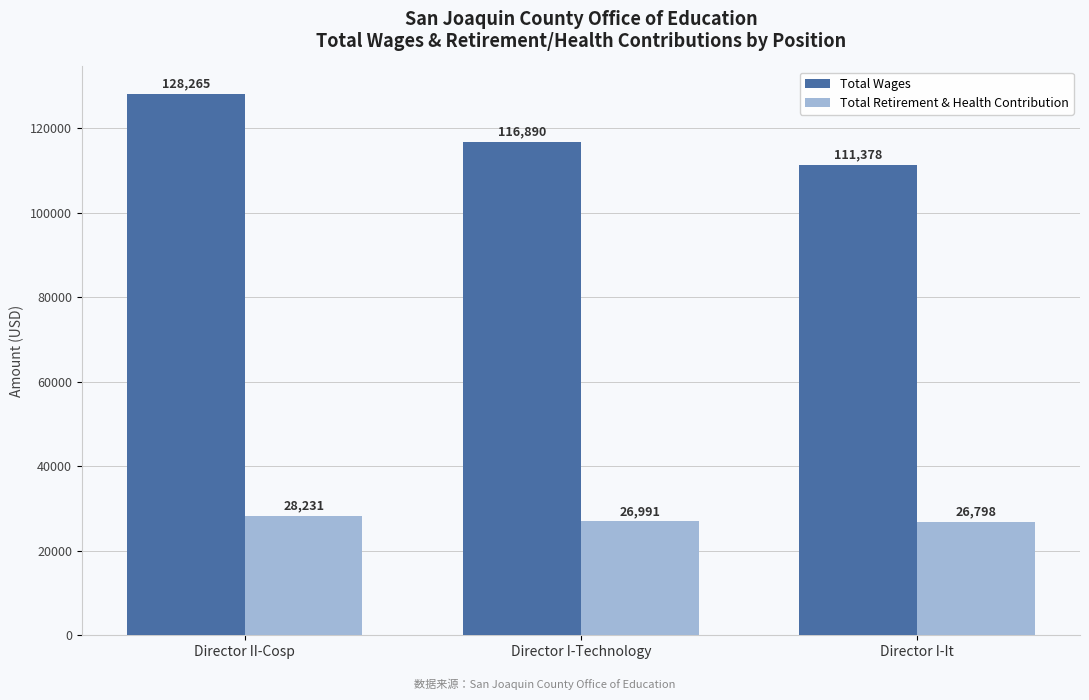

How many data points does each series have?

3